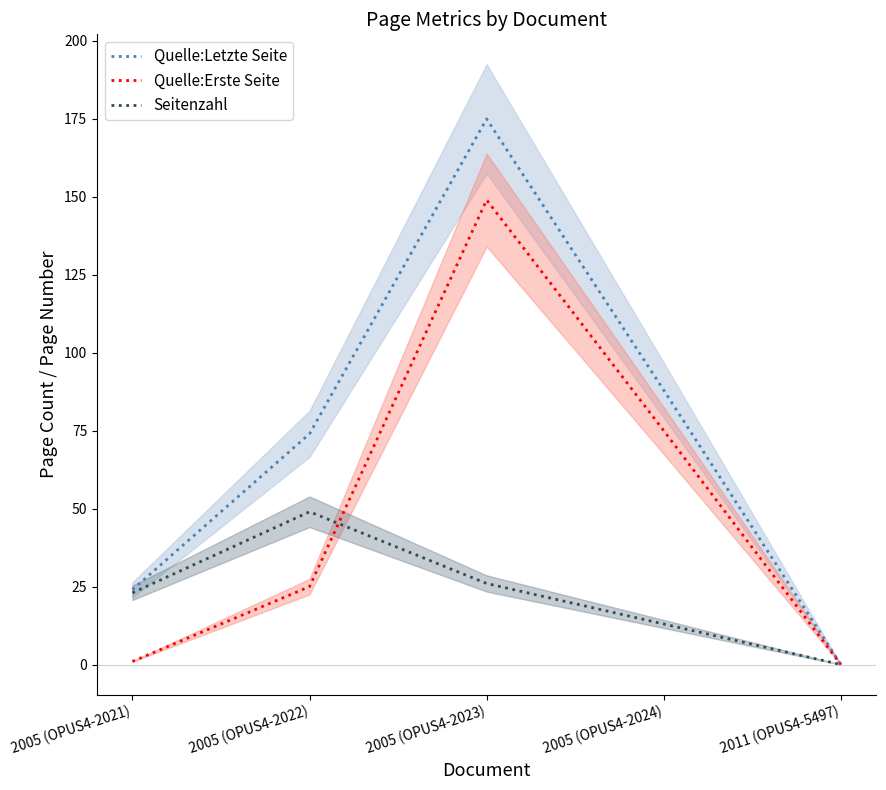

Which category has the highest value in the Seitenzahl series?

2005 (OPUS4-2022)